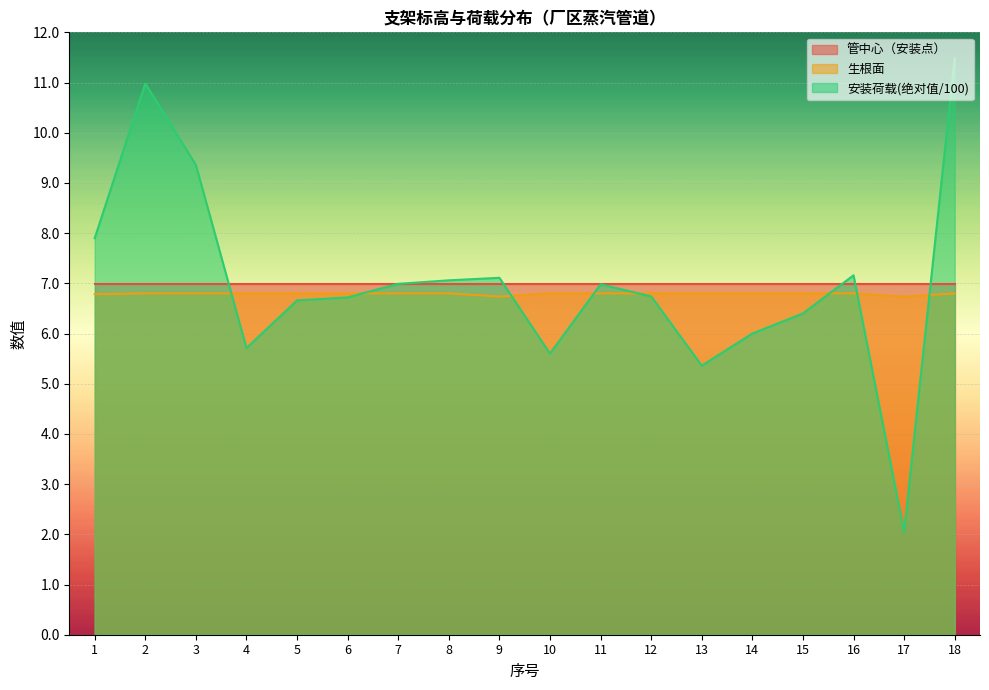

What is the sum of the 生根面 values at 6 and 18?

13.6